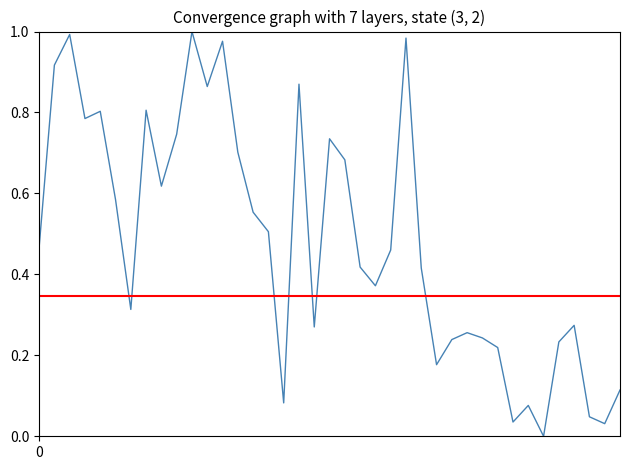

What is the difference between the maximum and minimum values?

1.0